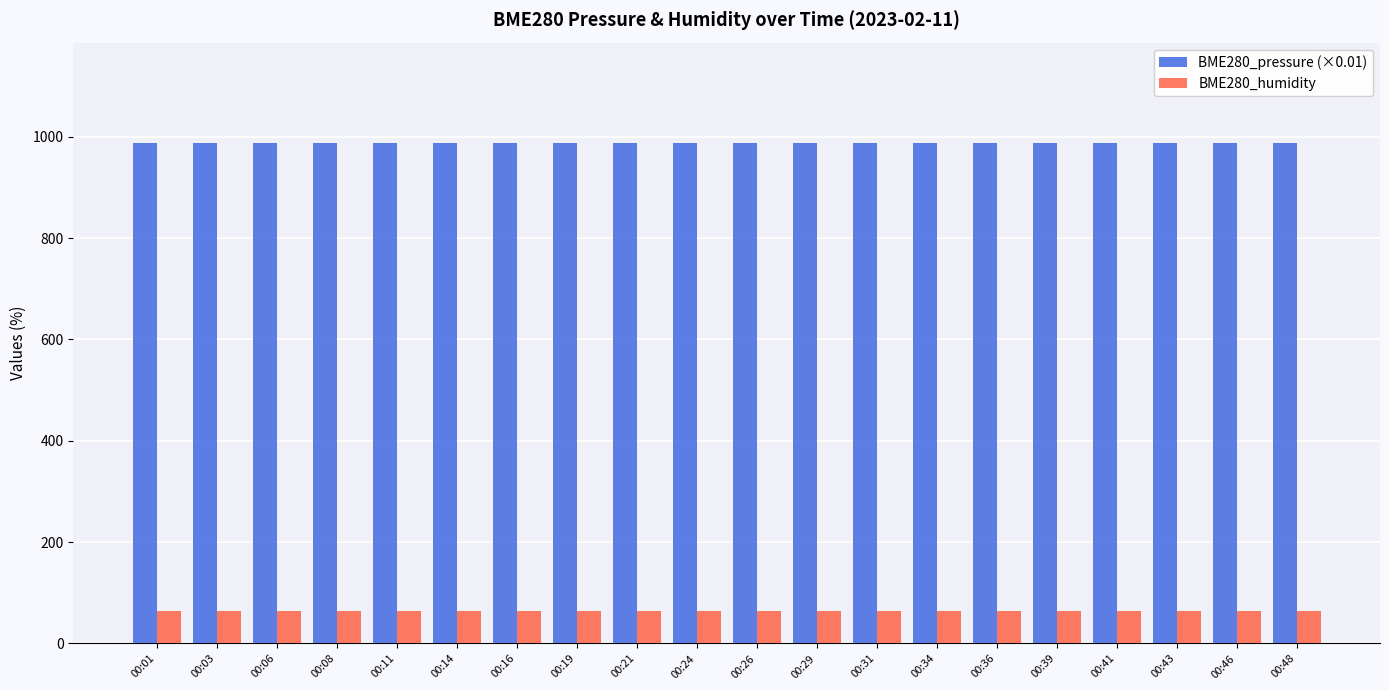

The BME280_pressure (×0.01) series shows 1357.0 at 00:26. True or false?

False